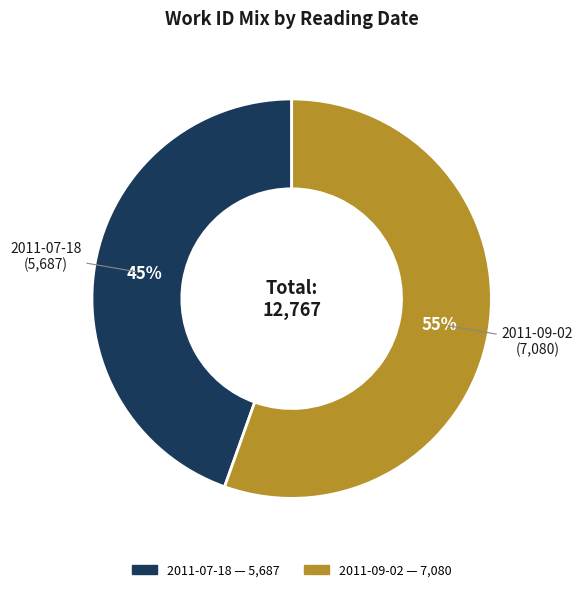

How many segments does this pie chart have?

2